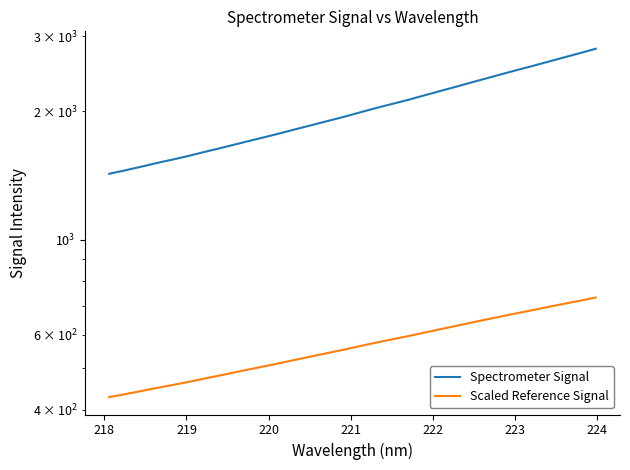

Rank the series by their average value, from lowest to highest.

Scaled Reference Signal, Spectrometer Signal